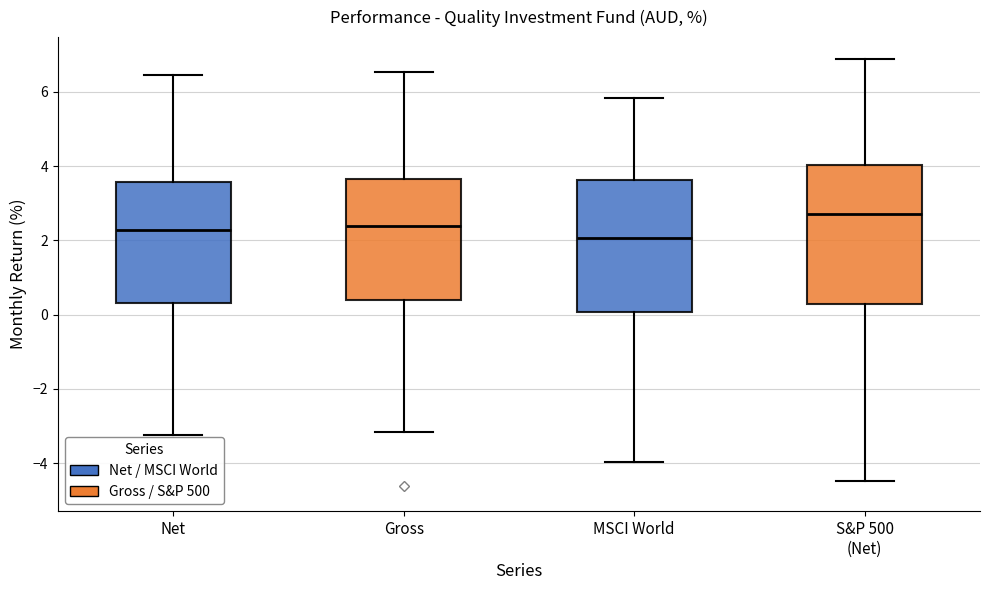

Reading left to right, read every box against the y-axis: the position of its median line, the range the box covers, and the ends of its whiskers. The values are not printed on the chart, so give them approximately, as read against the axis.

Net: median 2.2, box 0.4 to 3.6, whiskers -3.2 to 6.4
Gross: median 2.4, box 0.4 to 3.6, whiskers -3.2 to 6.6
MSCI World: median 2.0, box 0.0 to 3.6, whiskers -4.0 to 5.8
S&P 500 (Net): median 2.8, box 0.2 to 4.0, whiskers -4.4 to 6.8